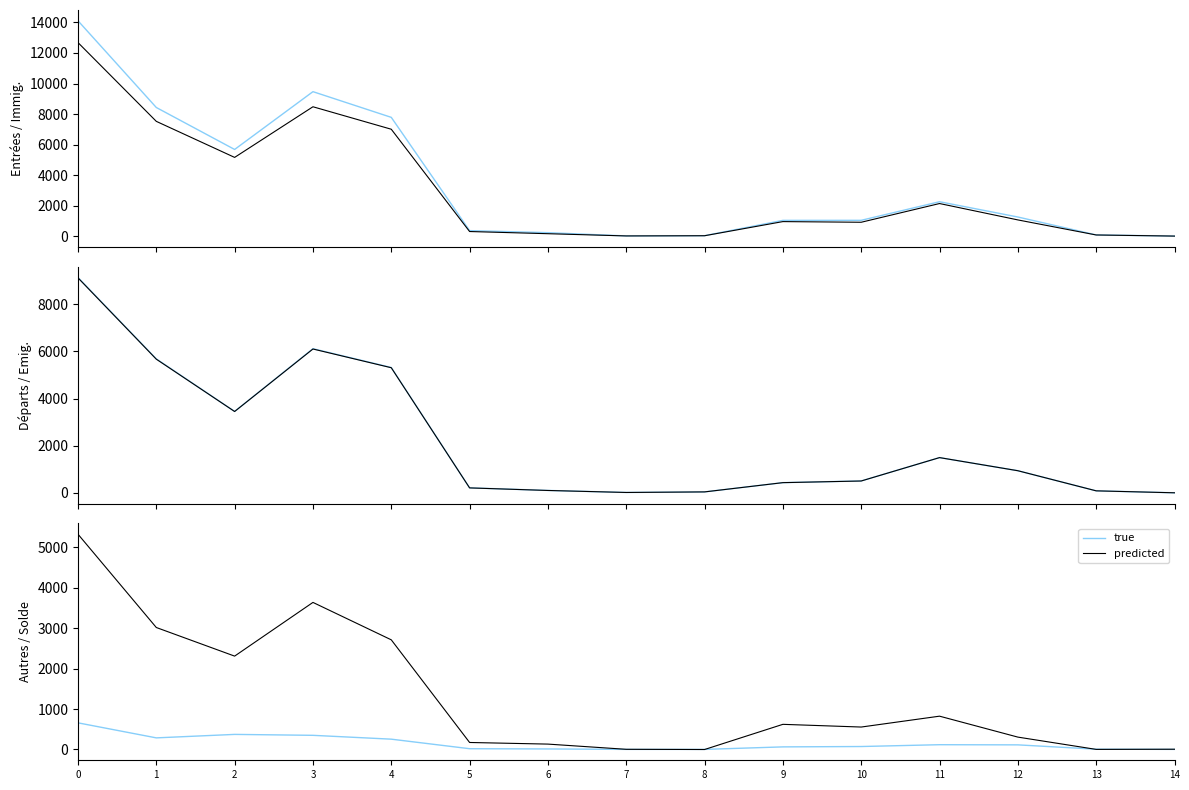

Is it true that true equals 12 at 6?

True